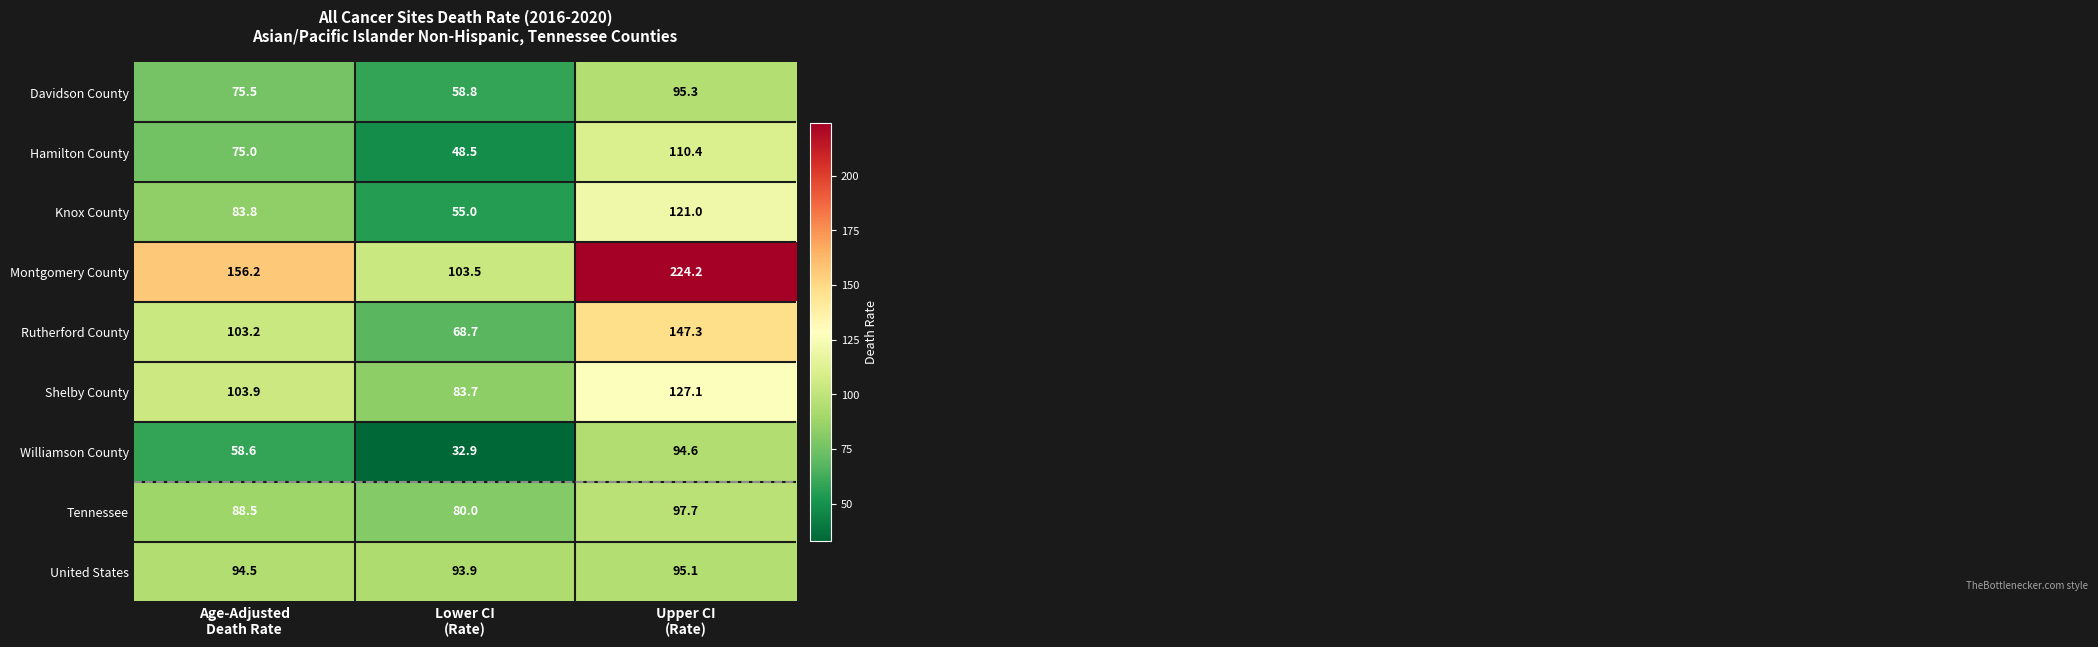

Reading left to right, what are all the values shown in this chart?

Davidson County: 75.5	58.8	95.3
Hamilton County: 75.0	48.5	110.4
Knox County: 83.8	55.0	121.0
Montgomery County: 156.2	103.5	224.2
Rutherford County: 103.2	68.7	147.3
Shelby County: 103.9	83.7	127.1
Williamson County: 58.6	32.9	94.6
Tennessee: 88.5	80.0	97.7
United States: 94.5	93.9	95.1